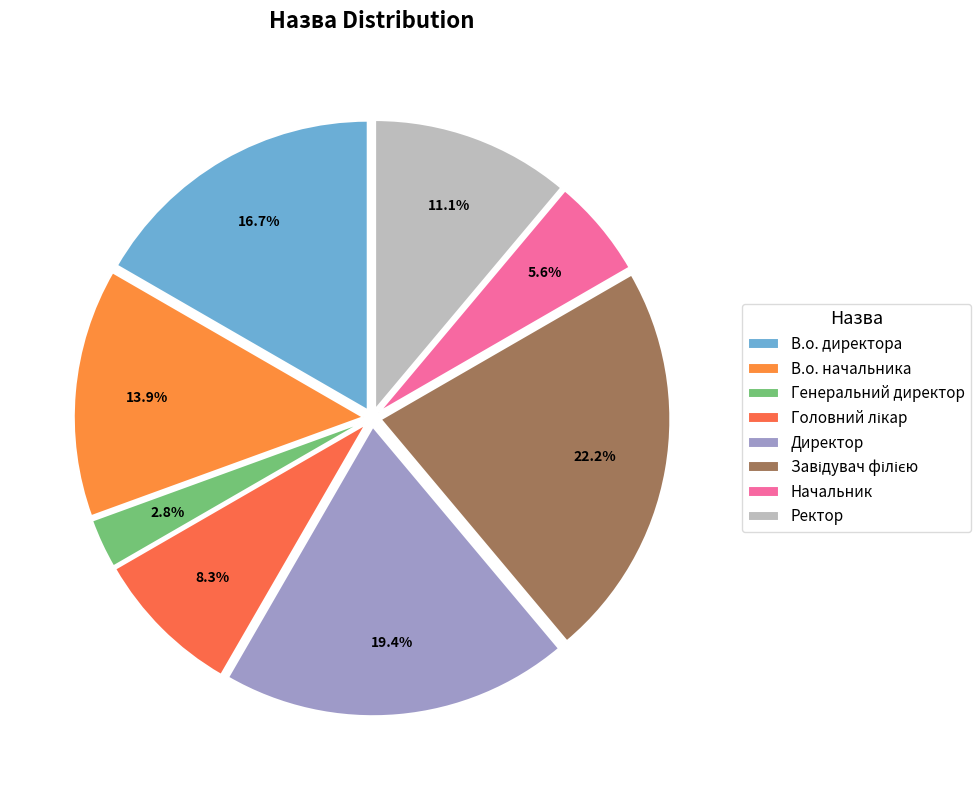

True or false: Ректор accounts for 25% of the total.

False